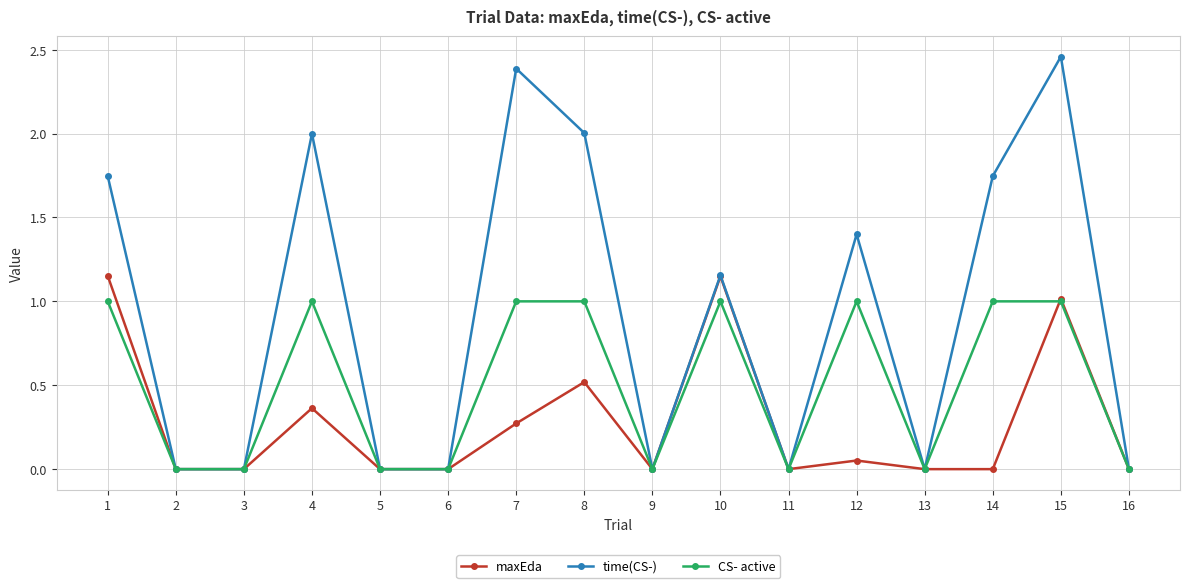

The value of time(CS-) at 6 is 0.0. True or false?

True